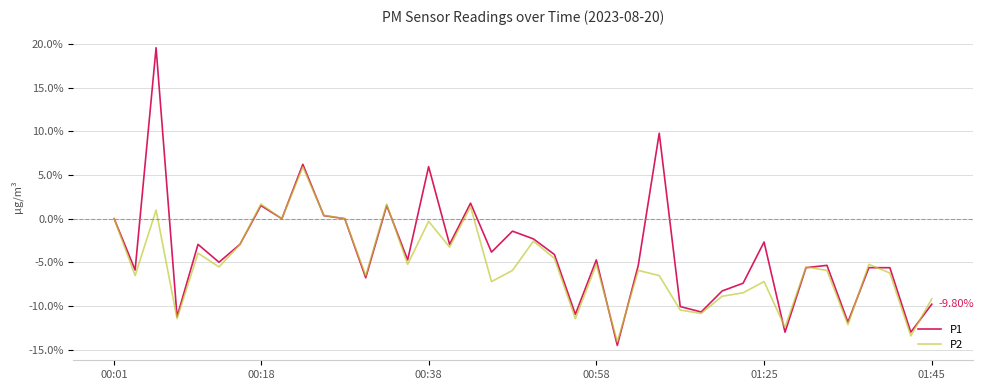

What is the difference between the maximum and minimum values in the P2 series?

20.0